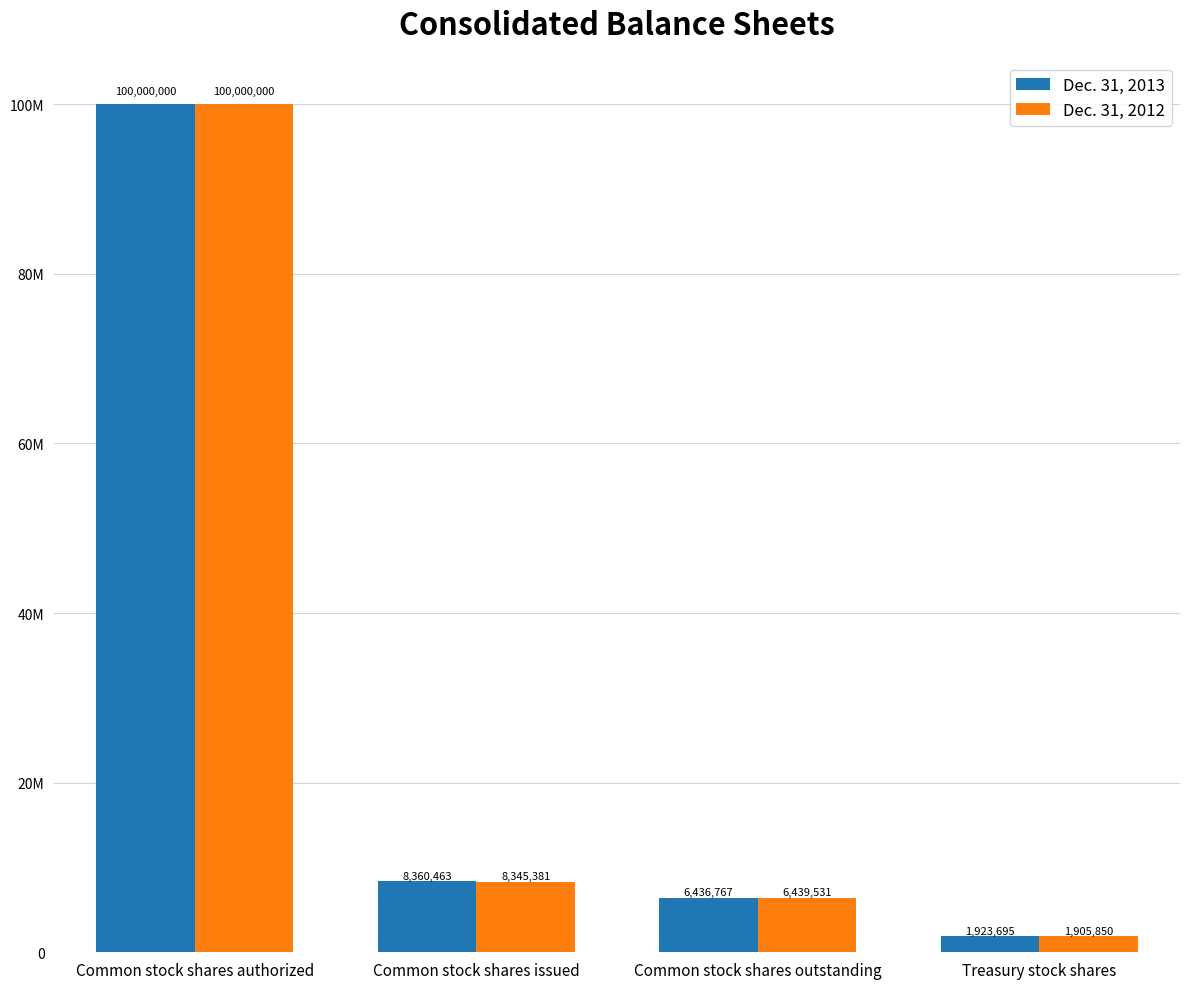

What is the difference between the second highest and second lowest values in the Dec. 31, 2012 series?

1905850